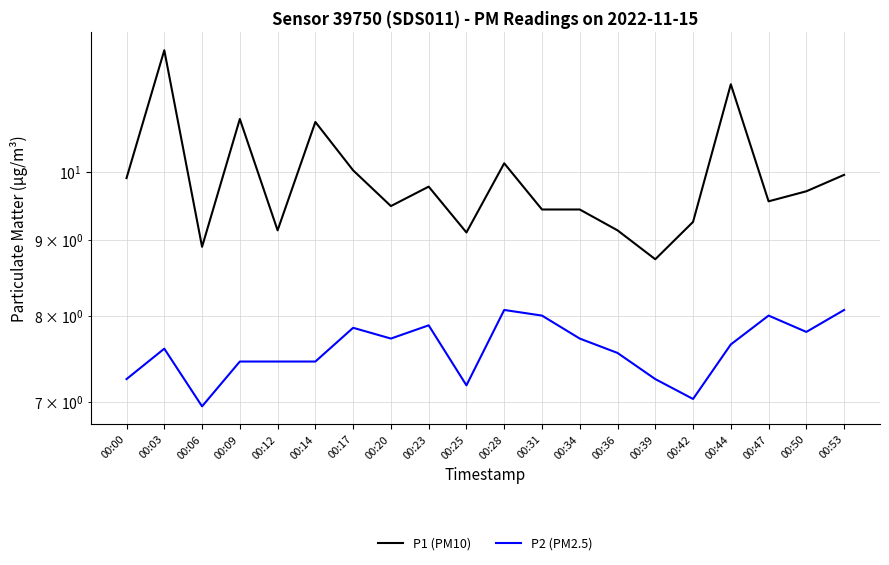

At 00:23, list the series in order from largest to smallest.

P1 (PM10), P2 (PM2.5)